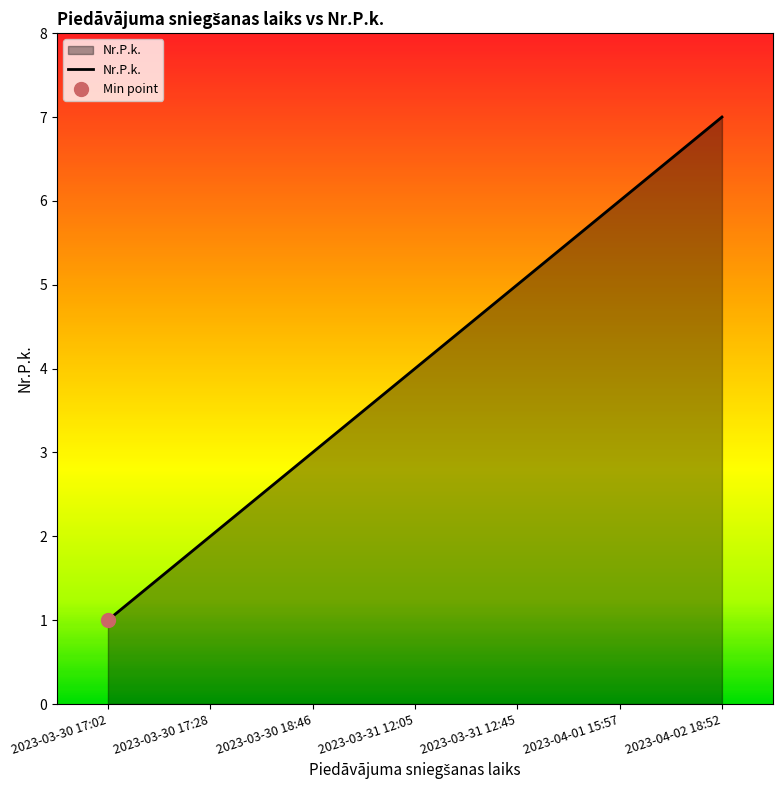

Rank the categories by Nr.P.k. value from lowest to highest.

2023-03-30 17:02, 2023-03-30 17:28, 2023-03-30 18:46, 2023-03-31 12:05, 2023-03-31 12:45, 2023-04-01 15:57, 2023-04-02 18:52